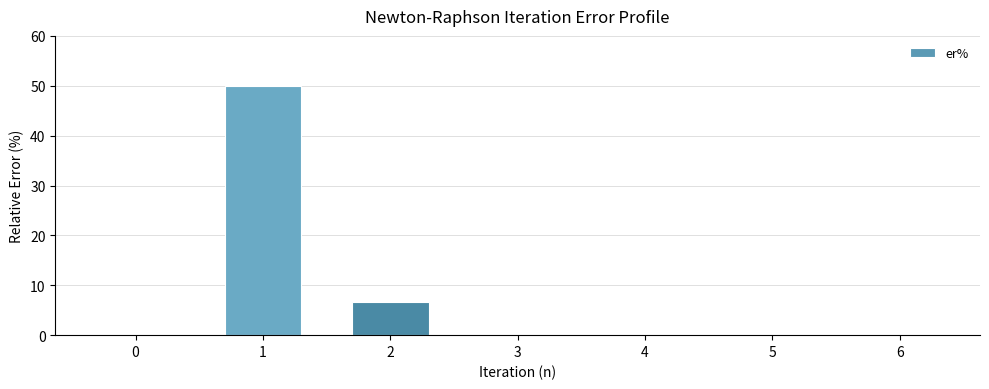

What is the sum of the values at 5 and 2?

6.6